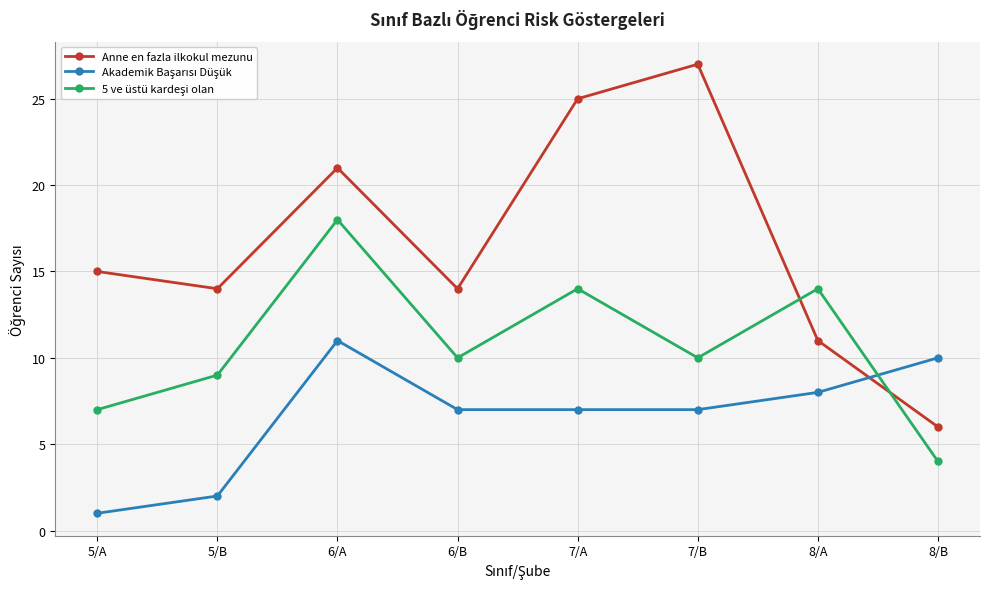

How many interior local peaks does the Anne en fazla ilkokul mezunu series have?

2